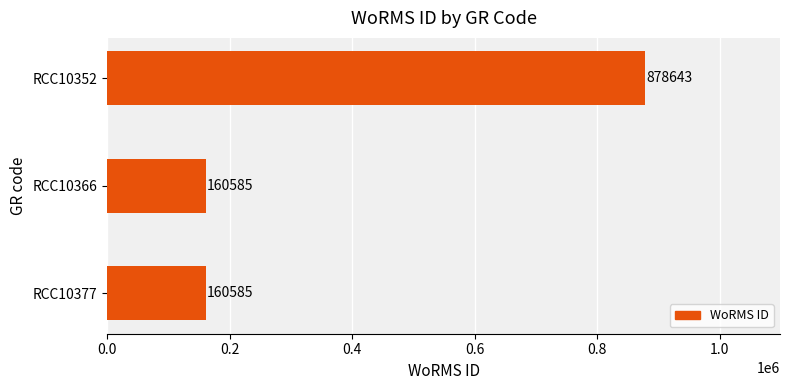

What is the greatest value displayed?

878643